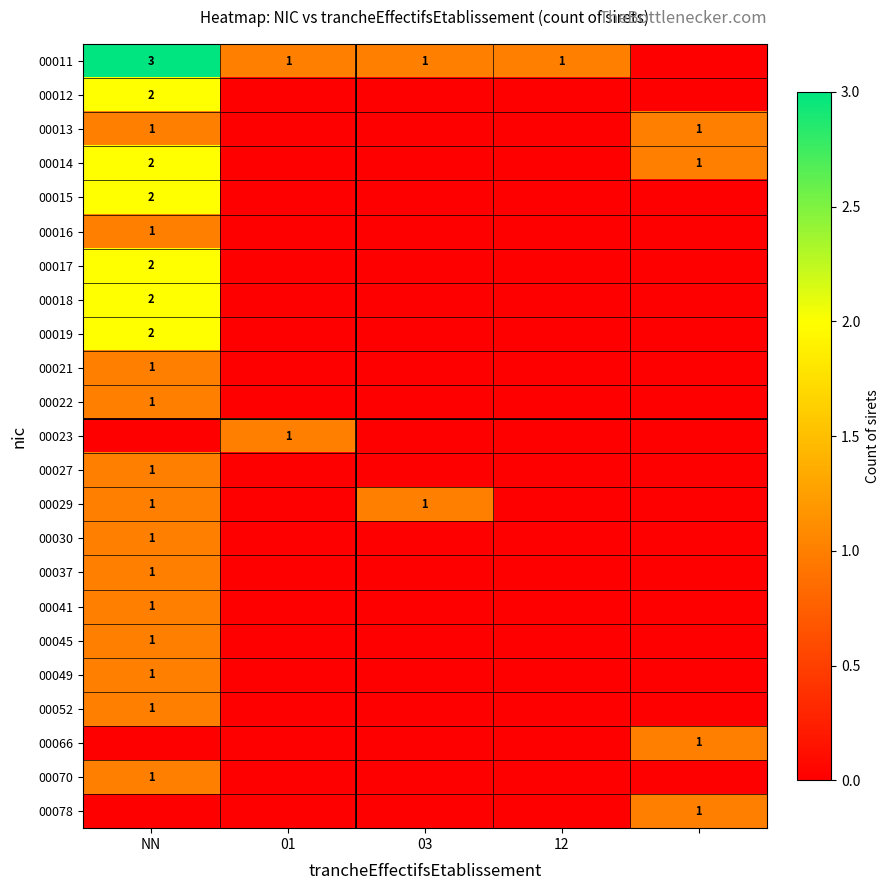

At which category is the sum across all series the highest?

NN